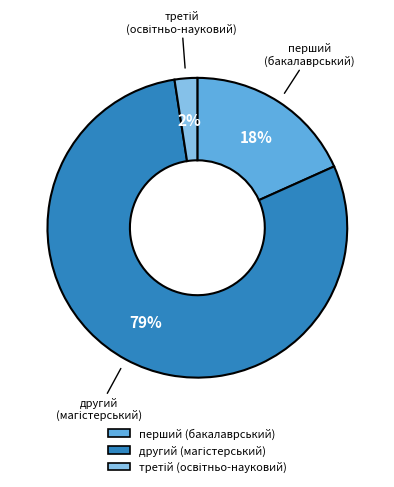

To the nearest percent, what is the average slice percentage?

33%